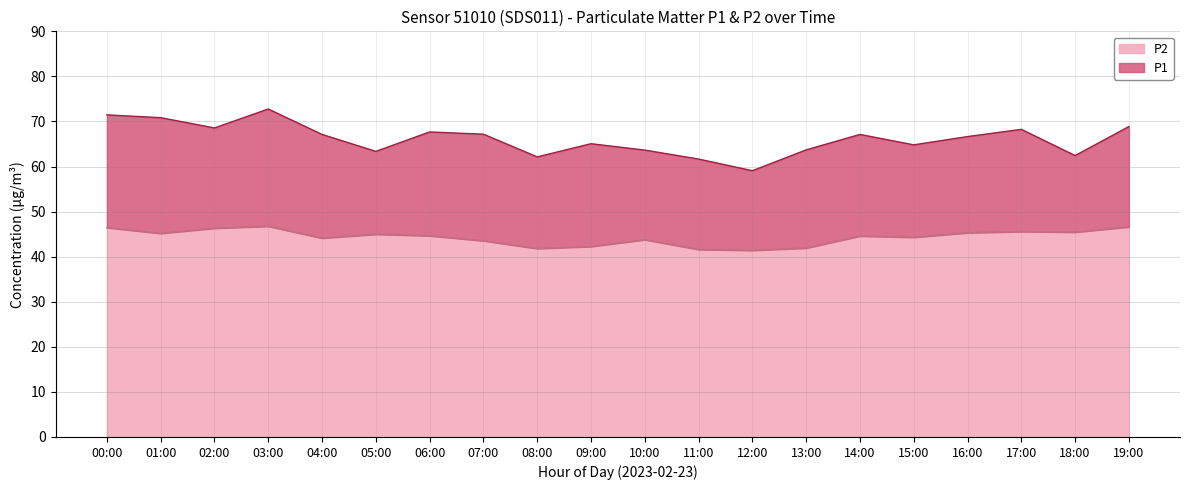

Read the P2 value at 12:00.

41.4